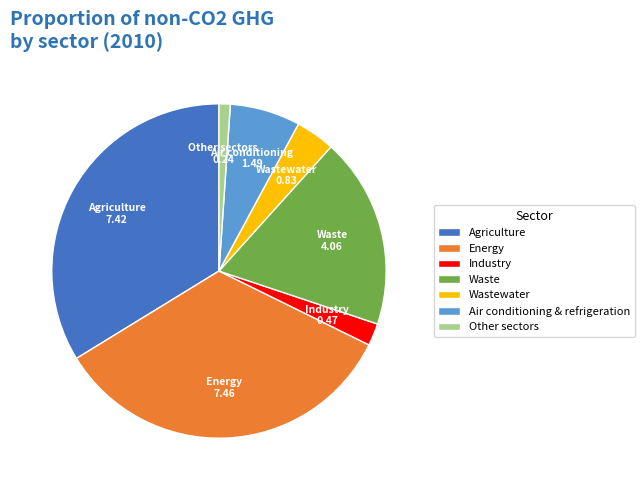

Is there a majority slice in this chart?

No